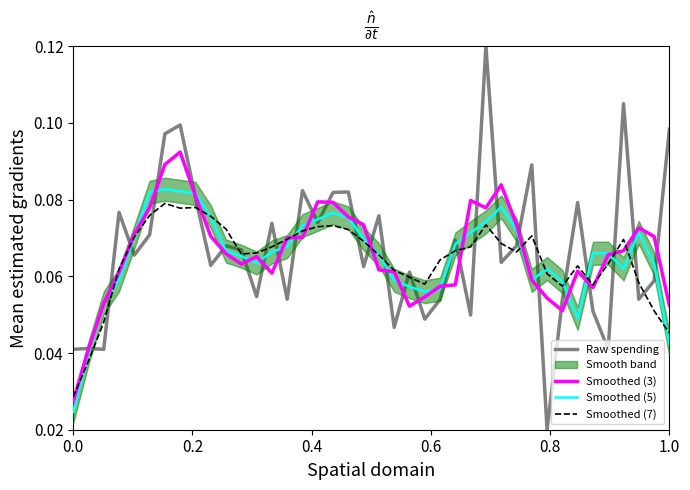

Count the number of categories in the chart.

40